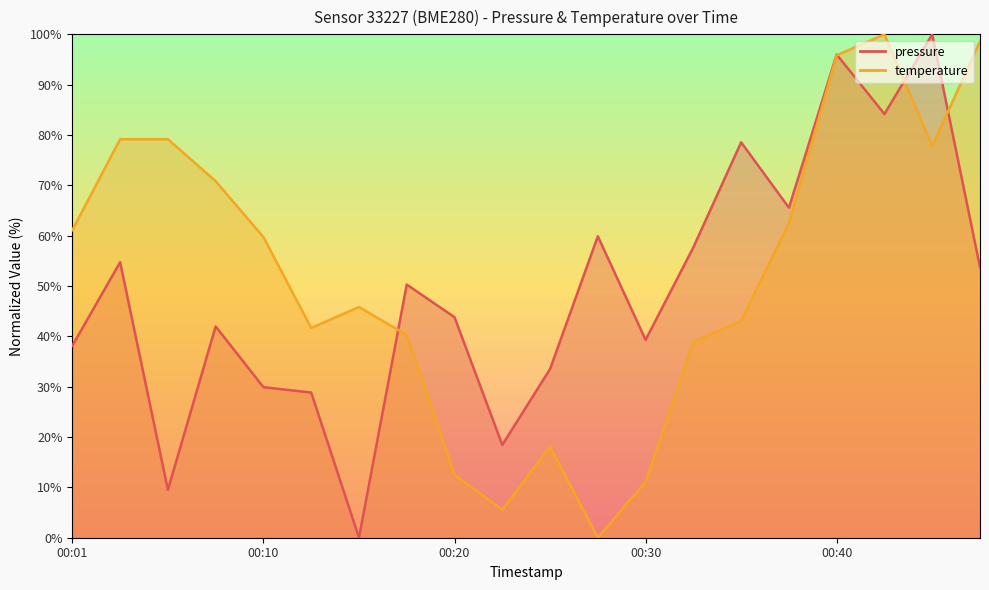

What is the sum of all temperature values?

1041.7